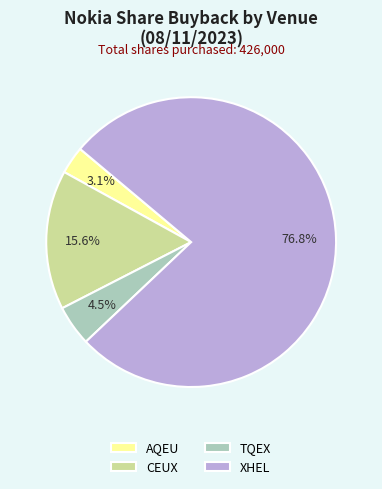

True or false: CEUX accounts for 7% of the total.

False